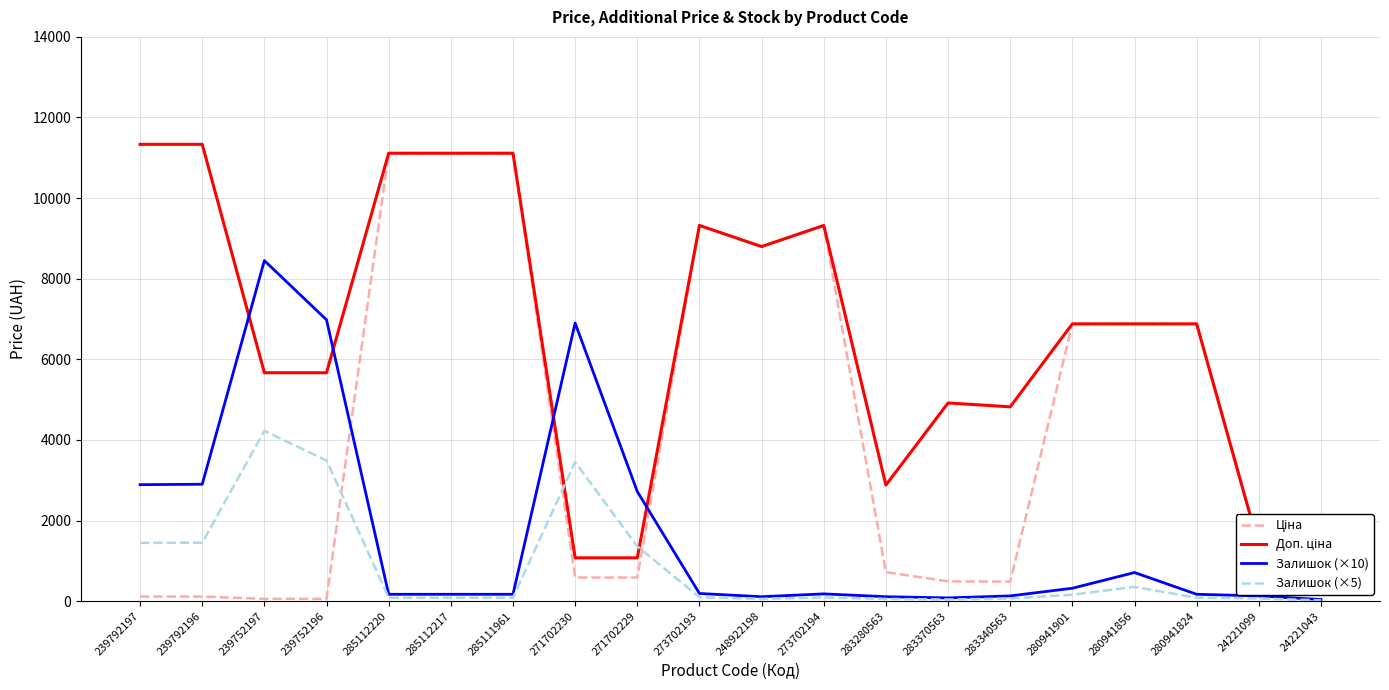

True or false: Залишок (×10) has a value of 8450.0 at 239752197.

True